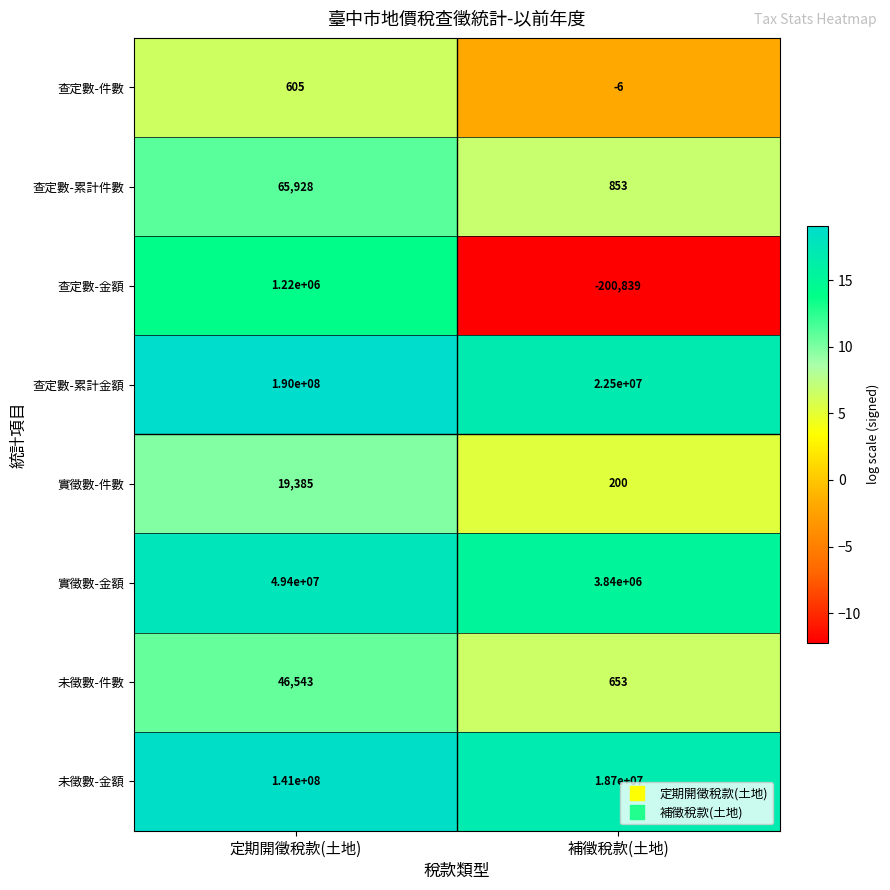

Which series has the largest range (max minus min)?

查定數-累計金額